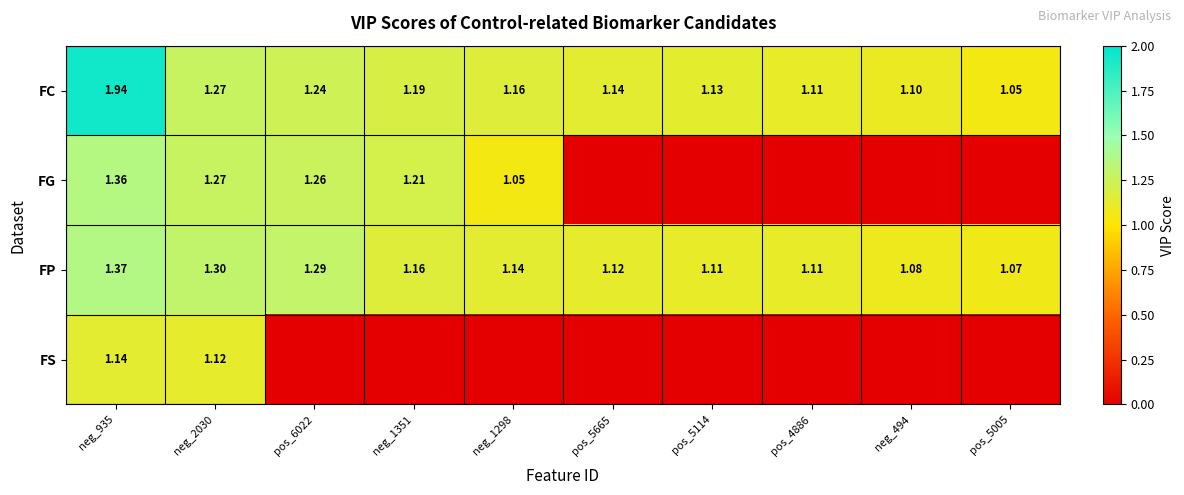

Rank the series at neg_935 from highest to lowest value.

FC, FP, FG, FS